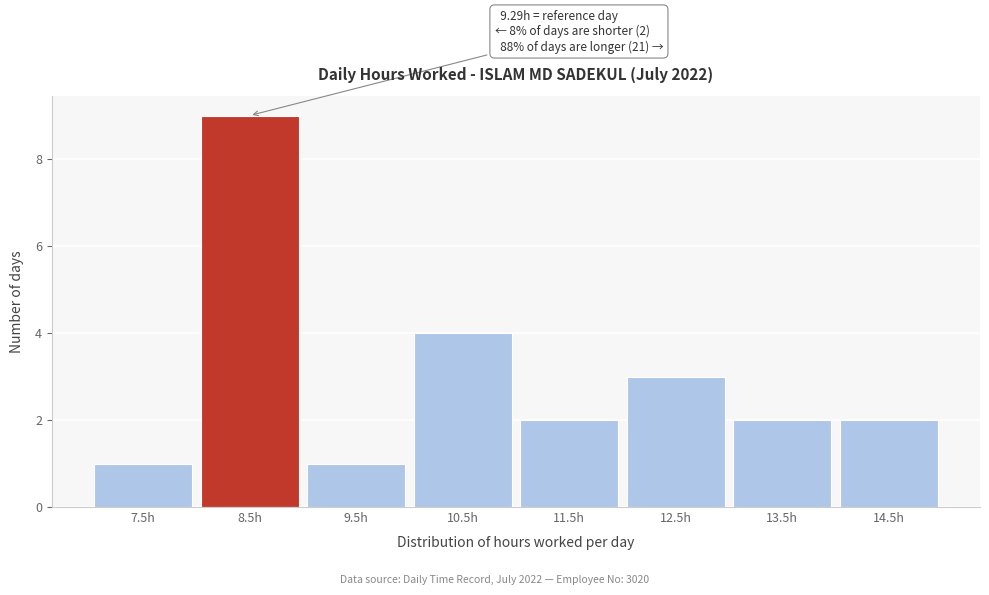

Reading left to right, transcribe all the data shown in this chart.

1	9	1	4	2	3	2	2